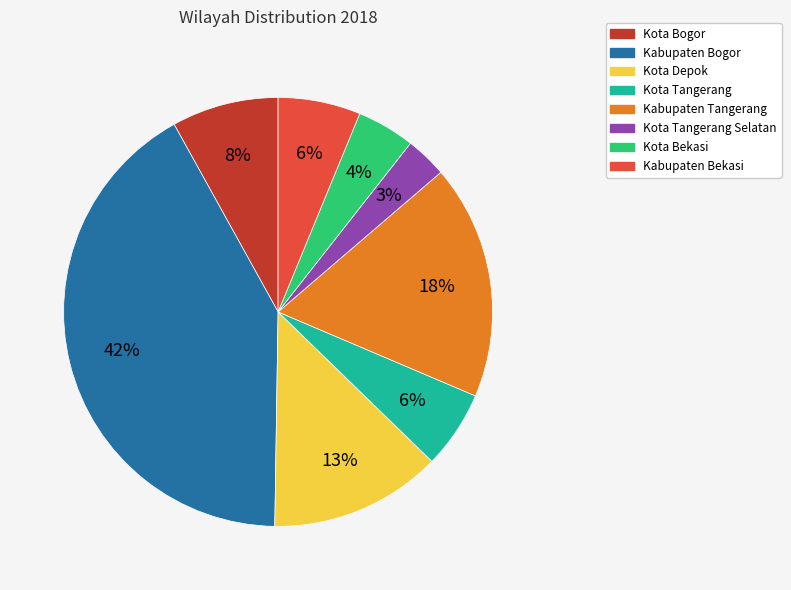

To the nearest percent, what is the difference between the largest and smallest slice percentages?

39%